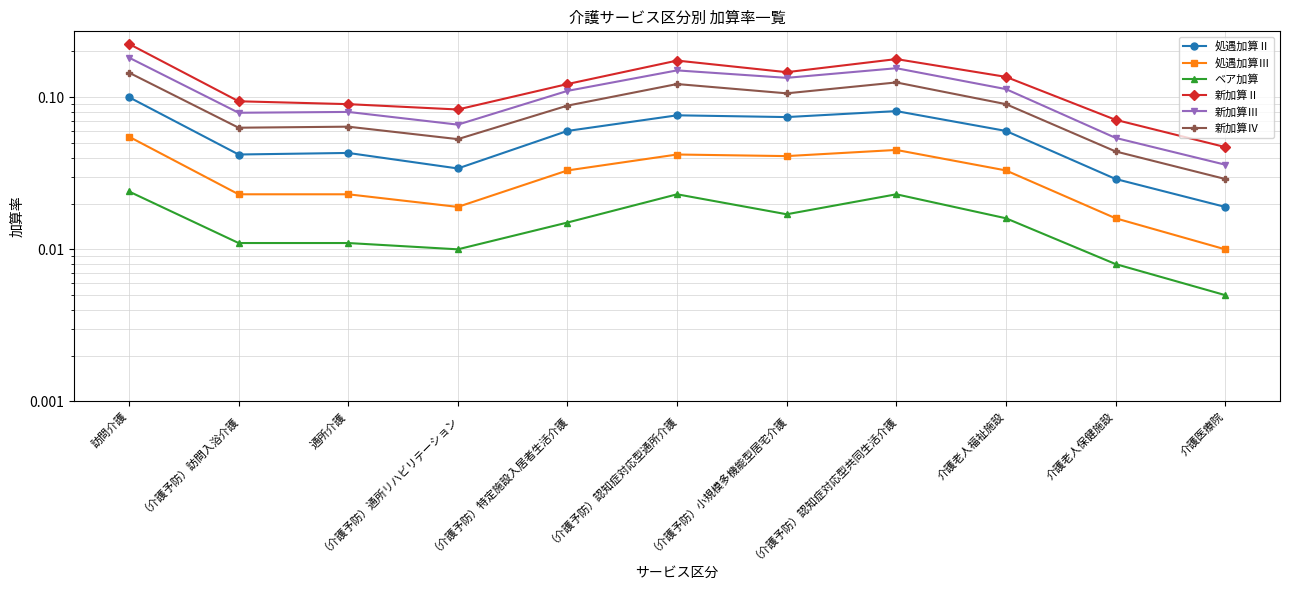

Reading right to left, what are all the values shown in this chart?

処遇加算Ⅱ: 0.0	0.0	0.1	0.1	0.1	0.1	0.1	0.0	0.0	0.0	0.1
処遇加算Ⅲ: 0.0	0.0	0.0	0.0	0.0	0.0	0.0	0.0	0.0	0.0	0.1
ベア加算: 0.0	0.0	0.0	0.0	0.0	0.0	0.0	0.0	0.0	0.0	0.0
新加算Ⅱ: 0.0	0.1	0.1	0.2	0.1	0.2	0.1	0.1	0.1	0.1	0.2
新加算Ⅲ: 0.0	0.1	0.1	0.2	0.1	0.1	0.1	0.1	0.1	0.1	0.2
新加算Ⅳ: 0.0	0.0	0.1	0.1	0.1	0.1	0.1	0.1	0.1	0.1	0.1